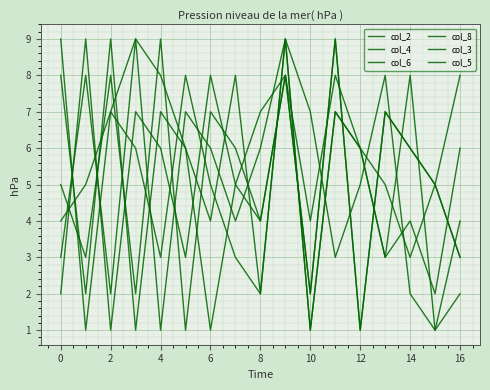

What is the minimum value for col_5?

1